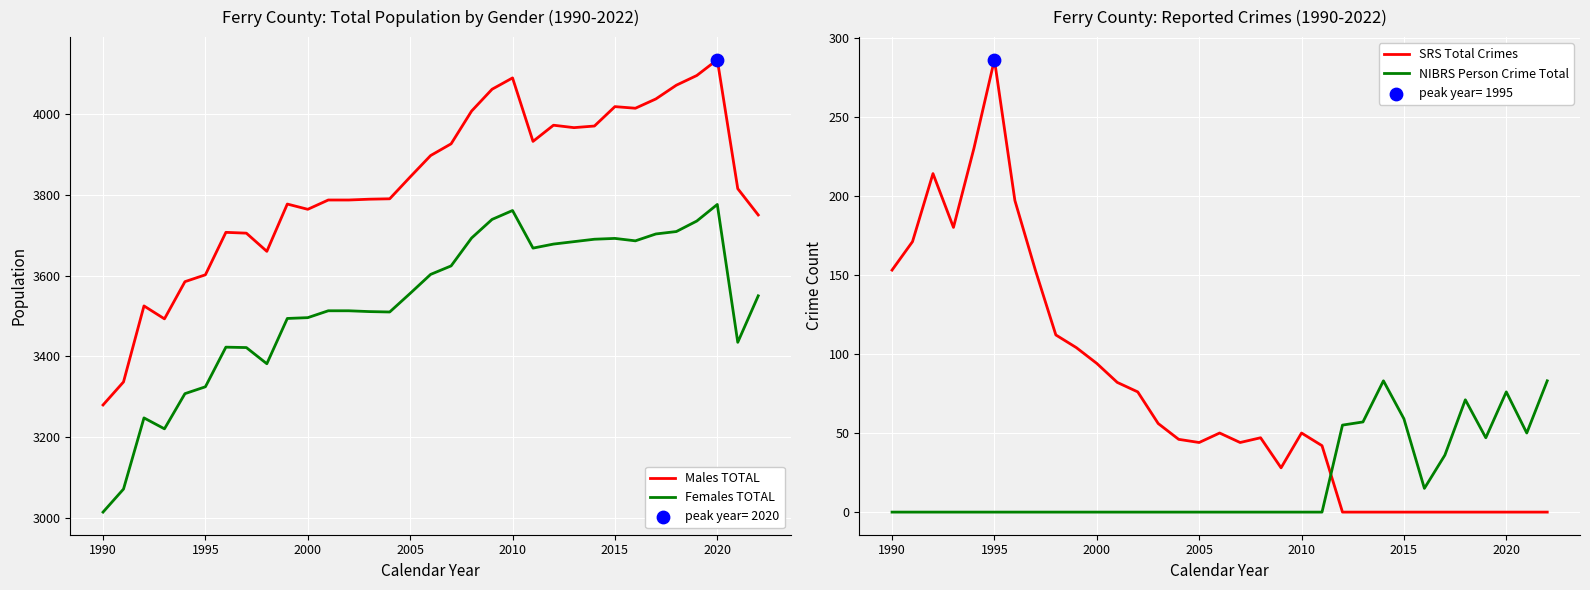

What value does the Females TOTAL series have at 1995?

3325